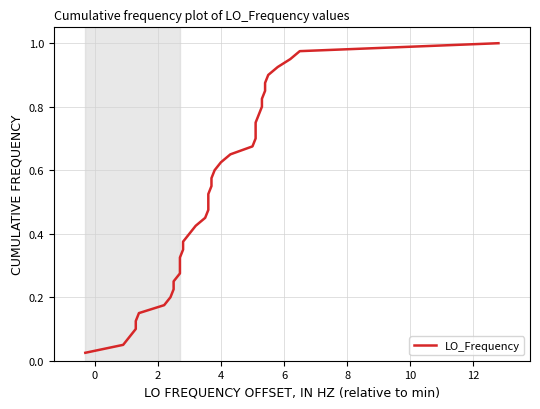

What is the difference between the maximum and minimum values?

1.0